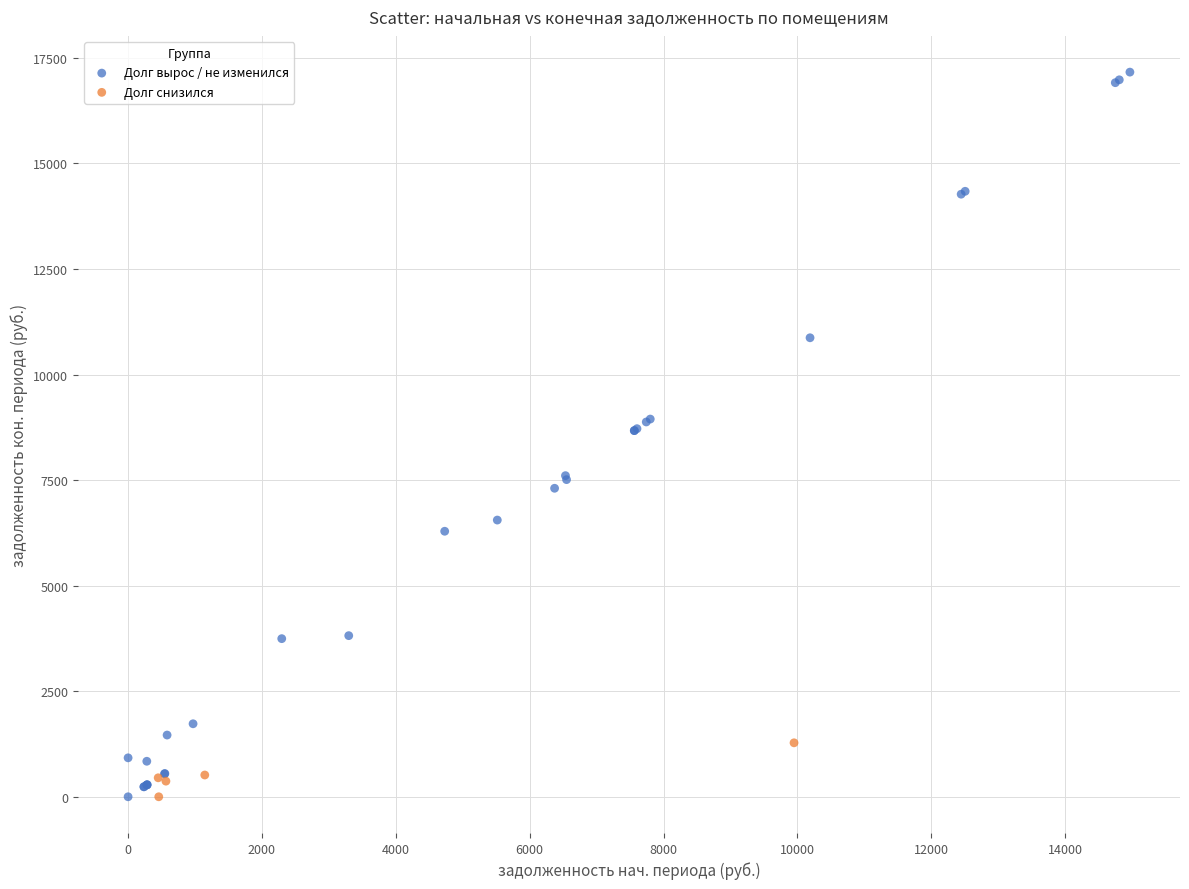

Which series contains the highest Y value?

Долг вырос / не изменился